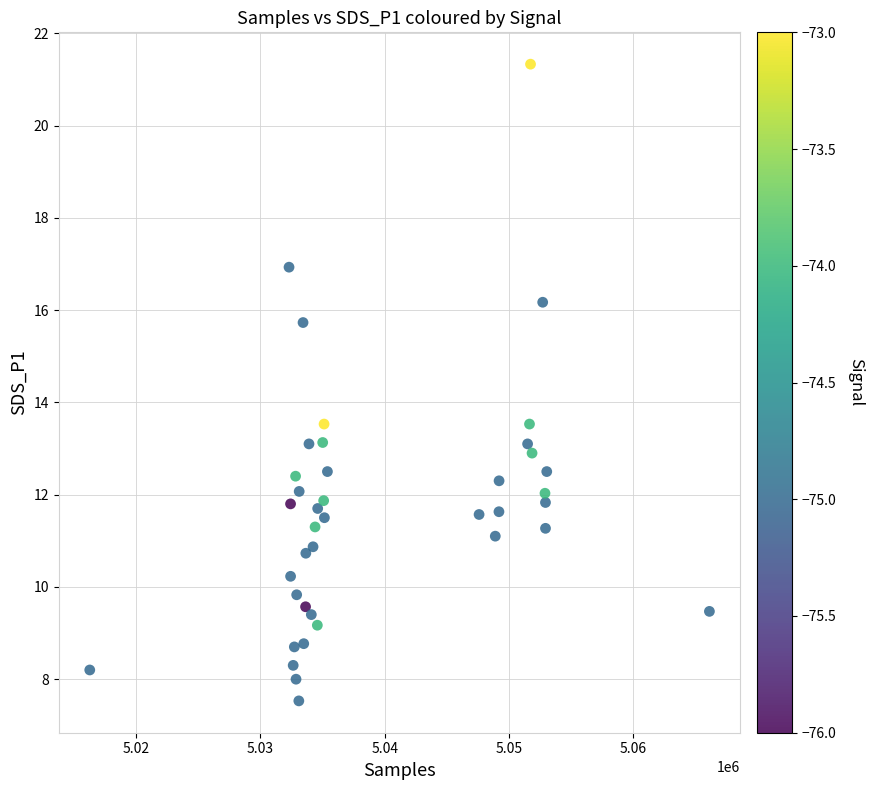

What is the range of Y values (max minus min)?

13.8